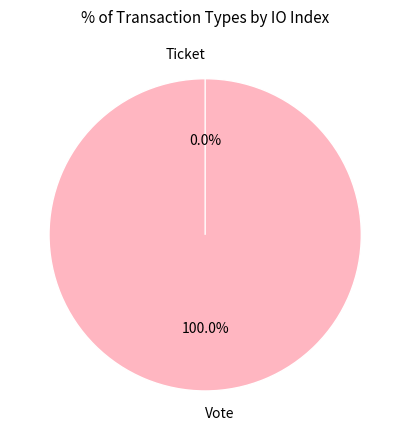

Combined, do Vote and Ticket account for over 50%?

Yes